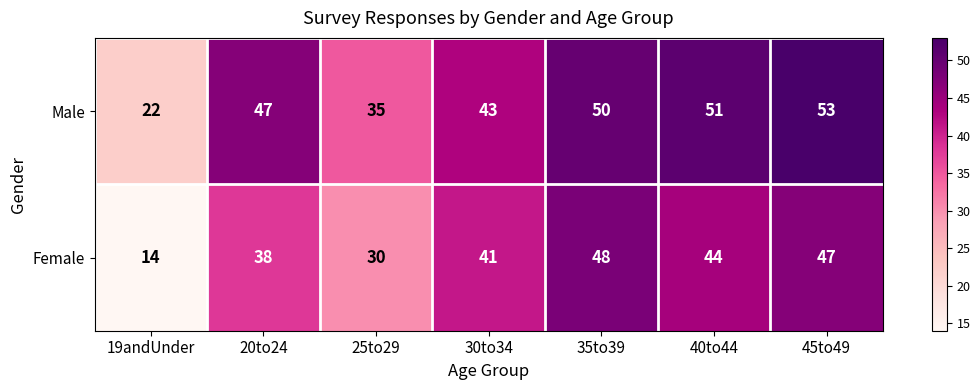

At 20to24, list the series in order from largest to smallest.

Male, Female